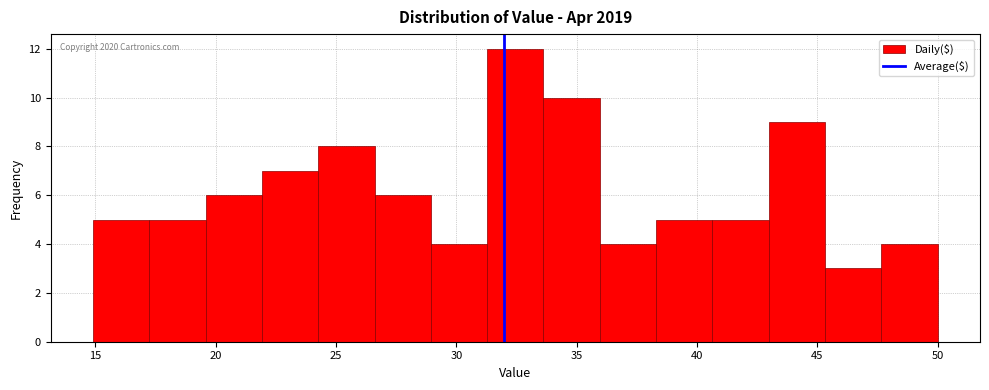

Over which range of the x-axis is the bar tallest?

31.5 to 33.5